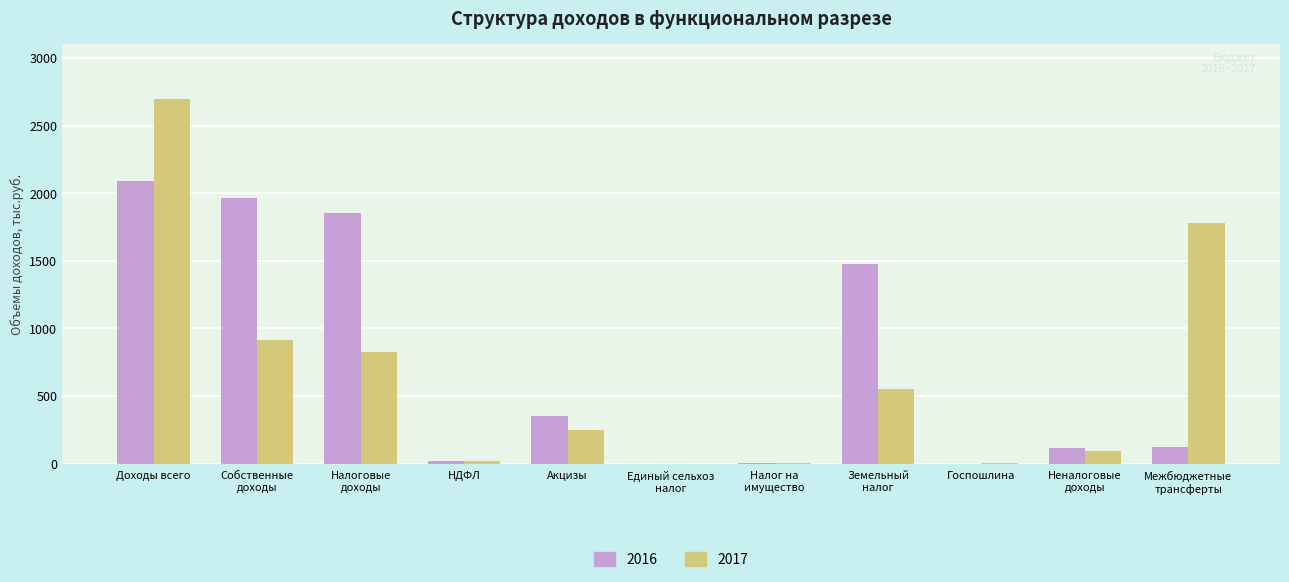

Which category has the highest value in the 2016 series?

Доходы всего